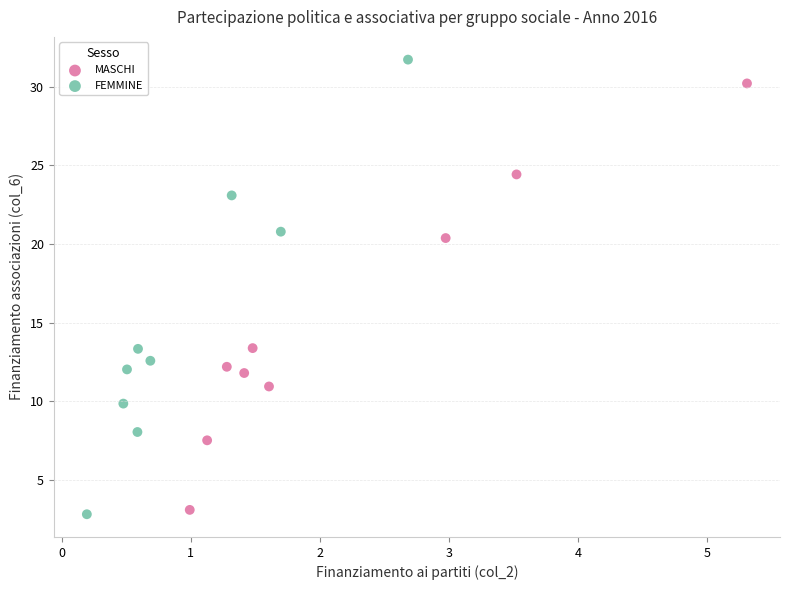

Which series contains the highest Y value?

FEMMINE